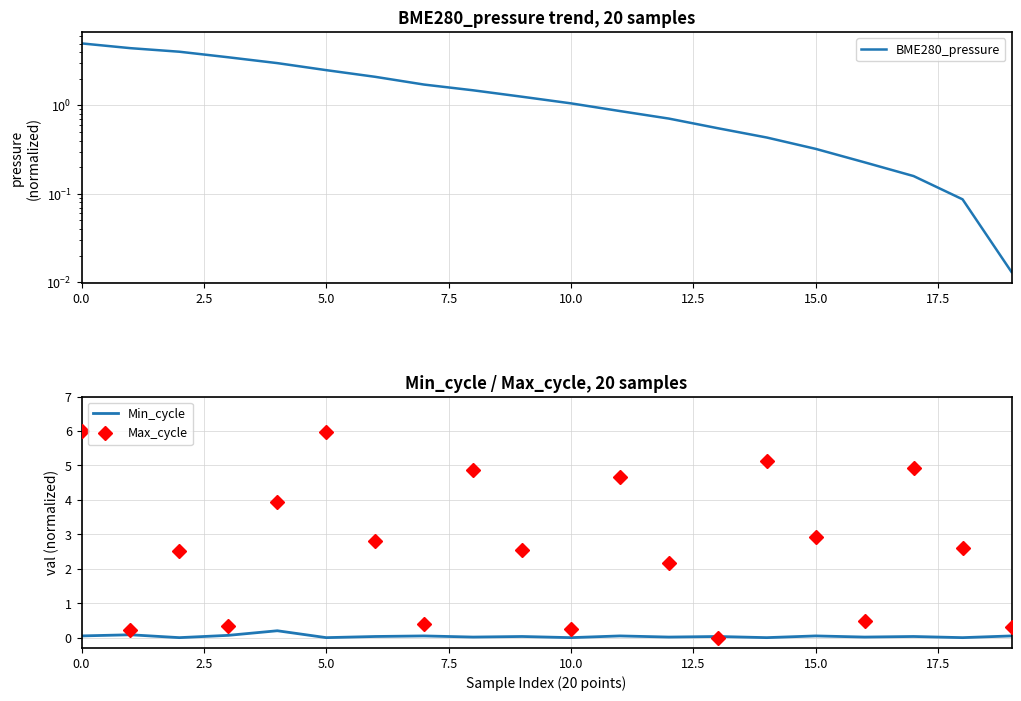

What is the label of the 18th point from the left?

17